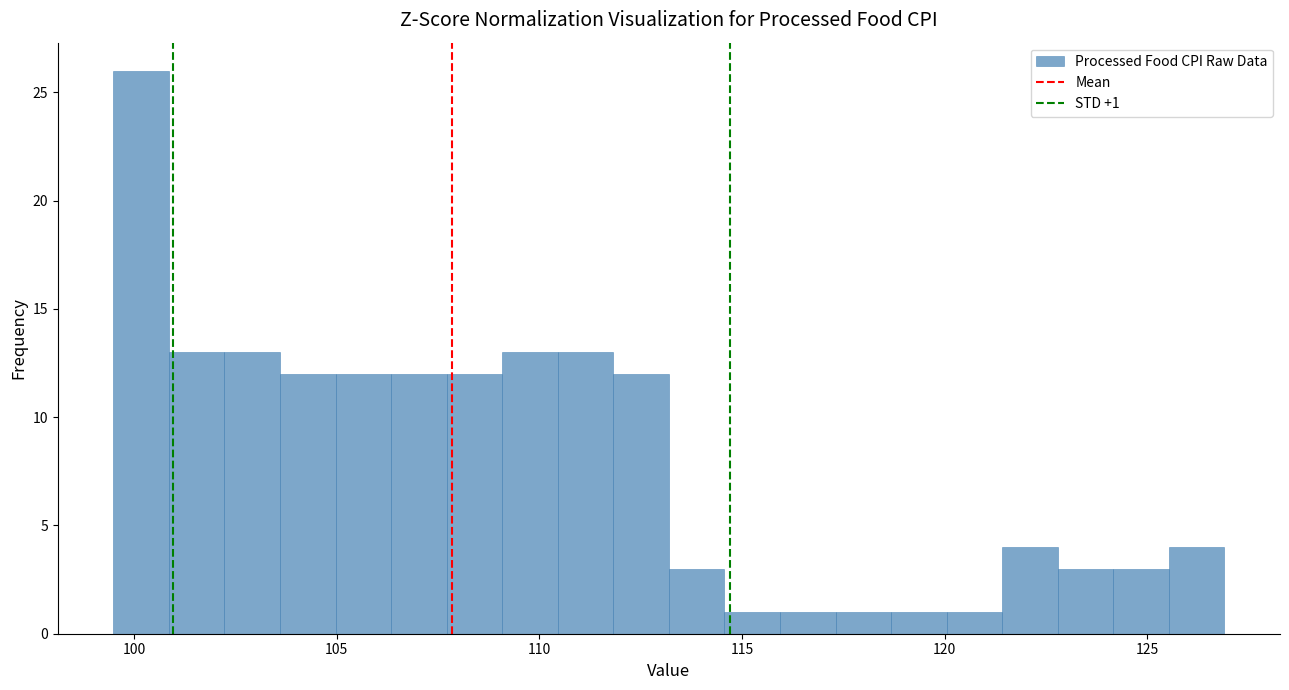

Read against the x-axis, roughly where is the centre of the tallest bar?

100.0